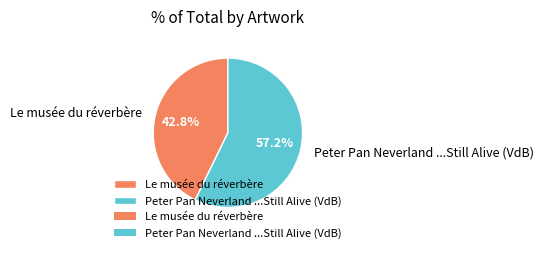

To the nearest percent, what is the average slice percentage?

50%